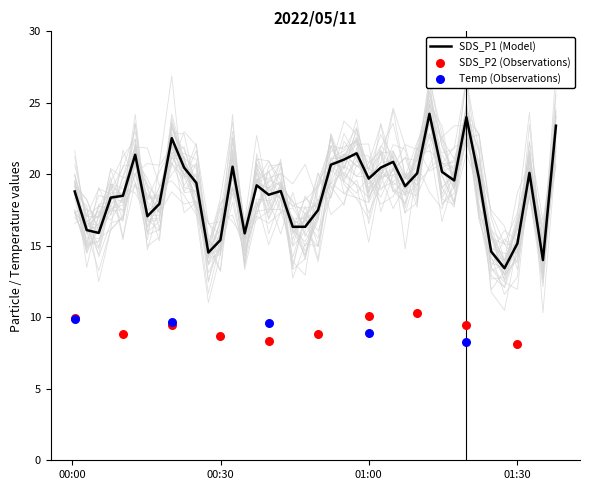

Which series has the largest Y range (max minus min)?

SDS_P1